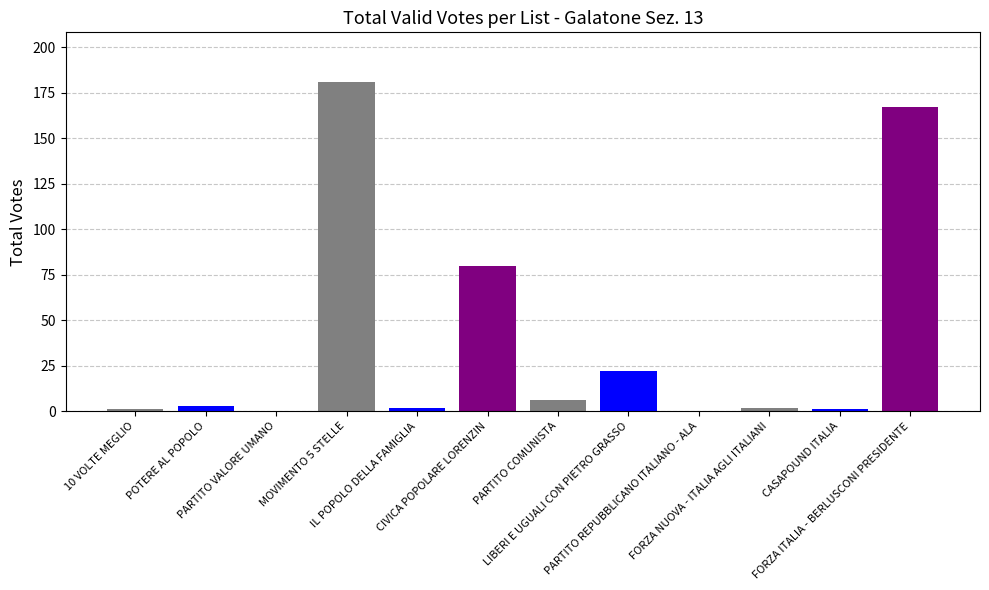

Read the value at MOVIMENTO 5 STELLE, to the nearest 5.

180